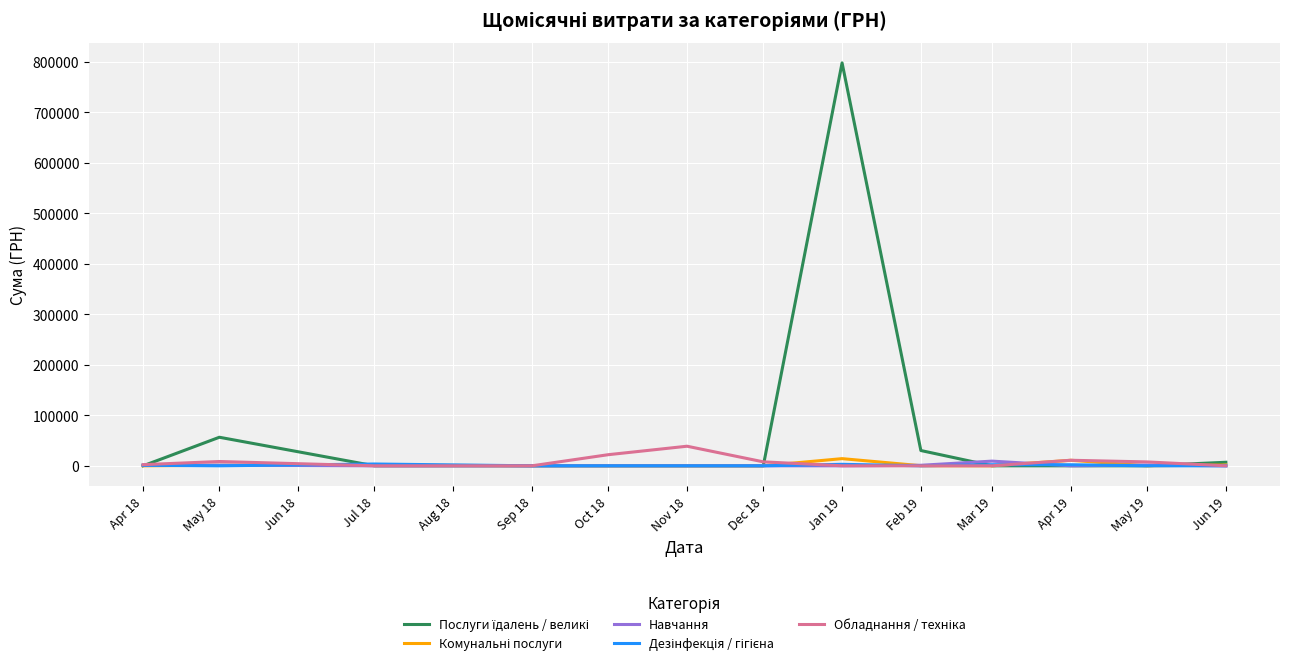

At which category is the sum across all series the highest?

Jan 19